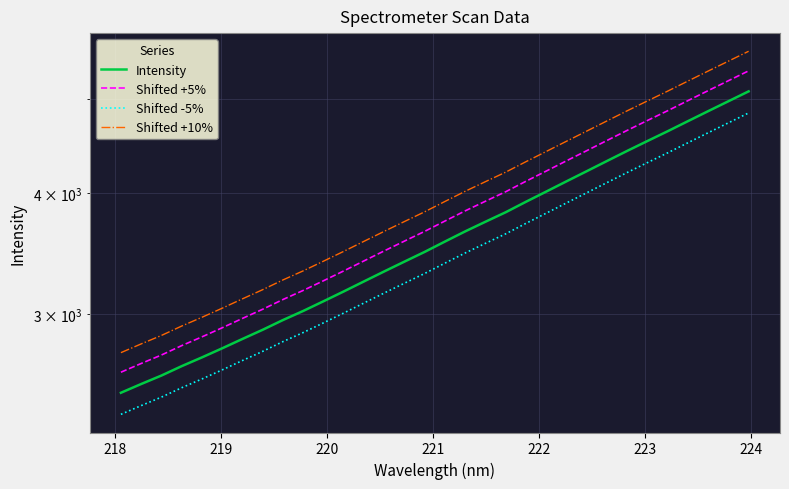

How many data points in Shifted +5% are less than 3742?

16